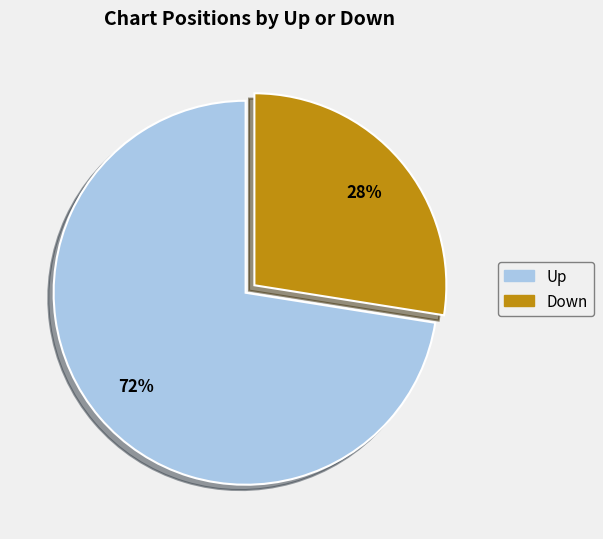

To the nearest percent, what is the average slice percentage?

50%